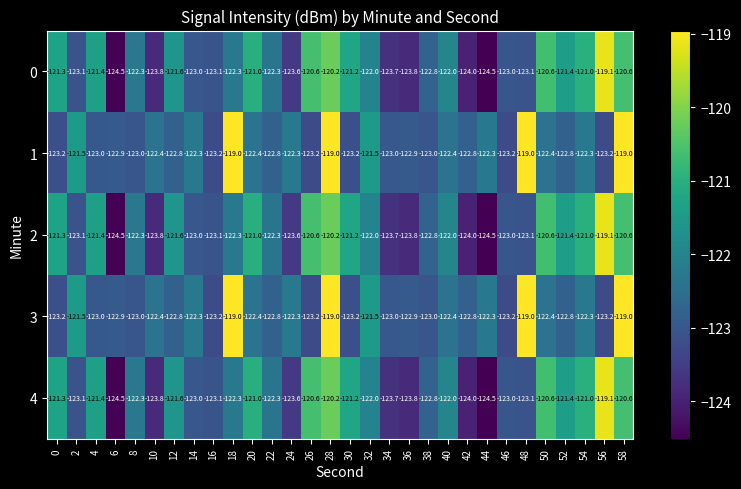

What is the difference between the second highest and minimum values in the 0 series?

4.3